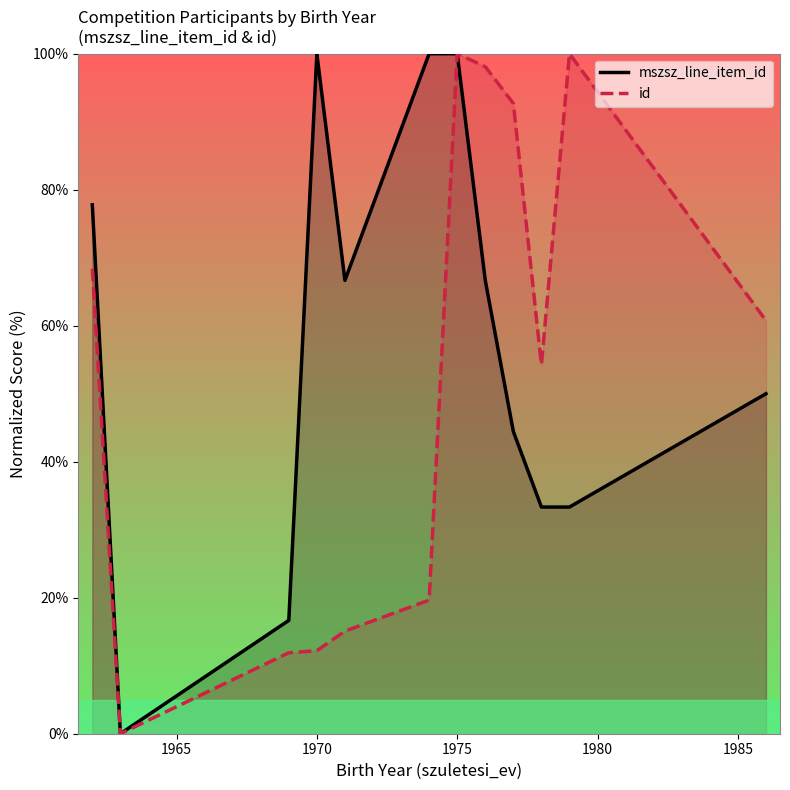

How many categories are shown in the chart?

12